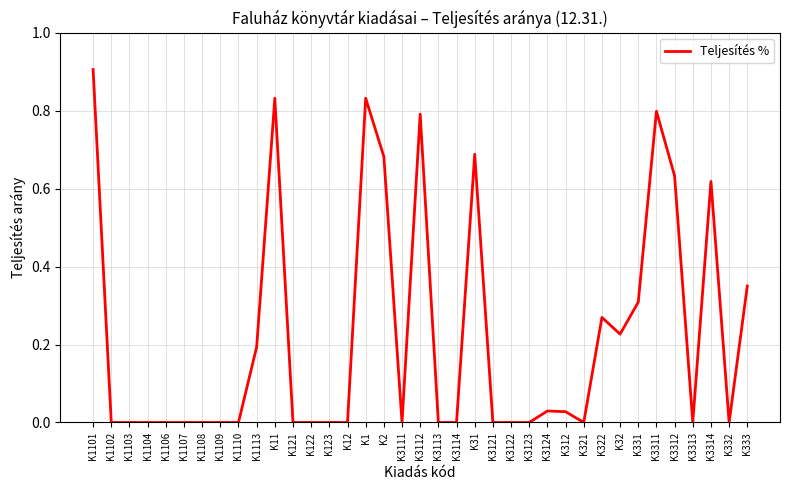

What is the change in value from K2 to K3313?

-0.7